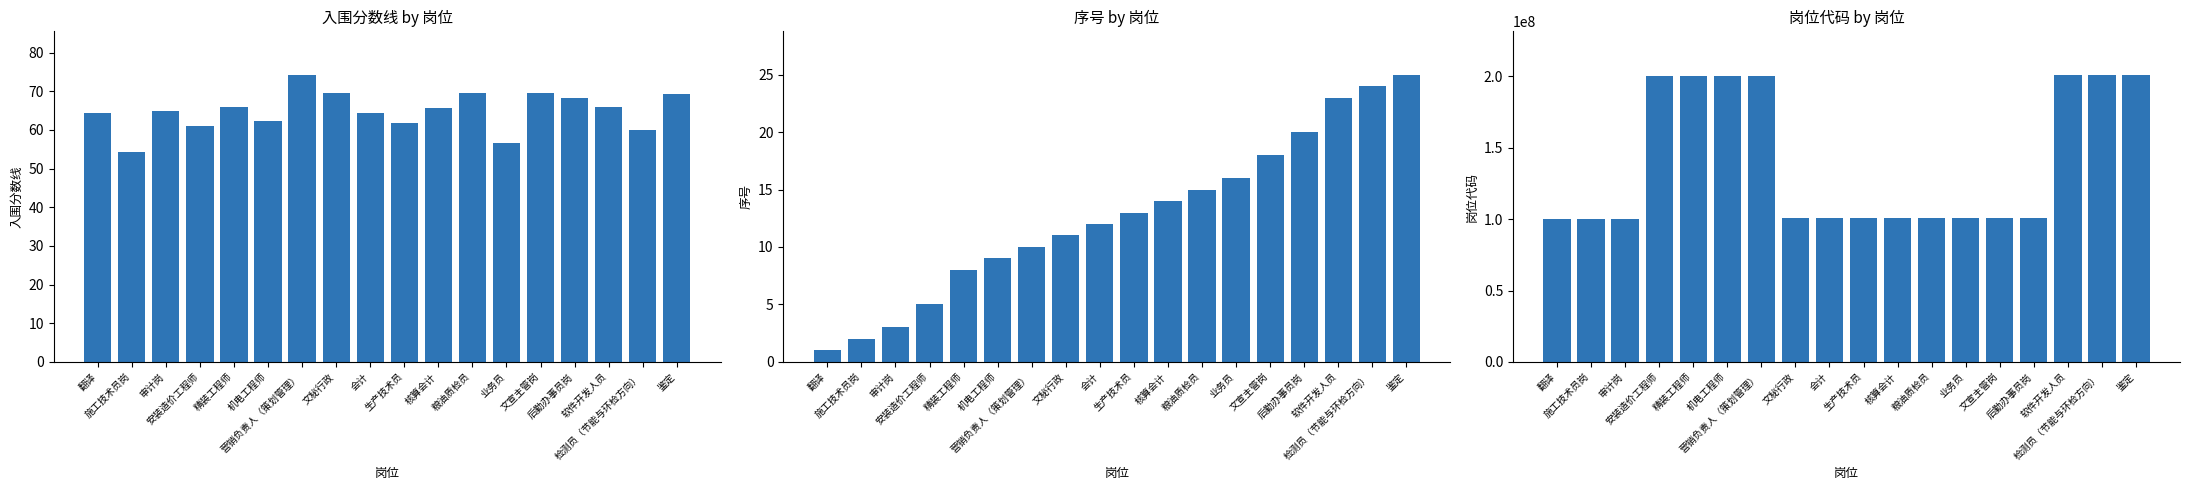

Read the 岗位代码 value at 会计.

100601025.0